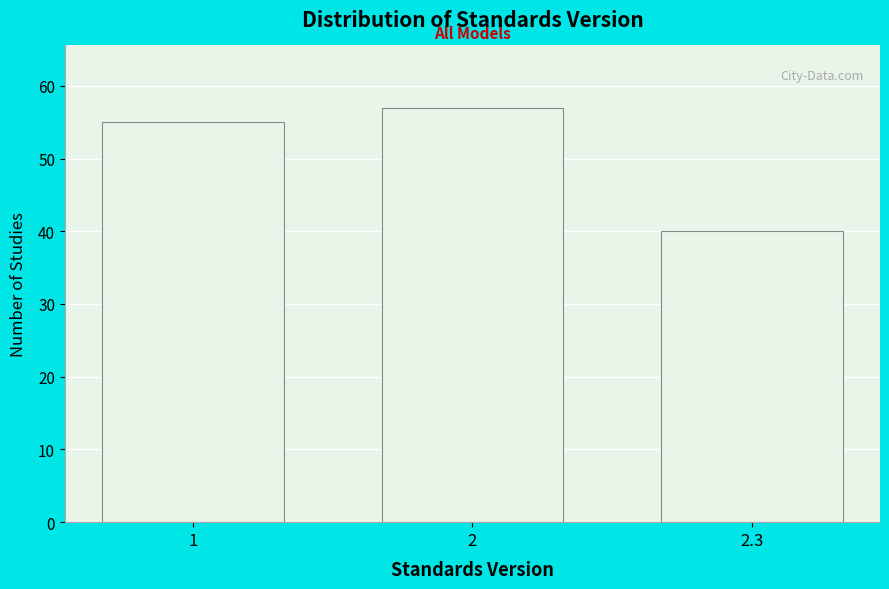

Reading left to right, list all the values displayed in this chart.

1=55	2=57	2.3=40